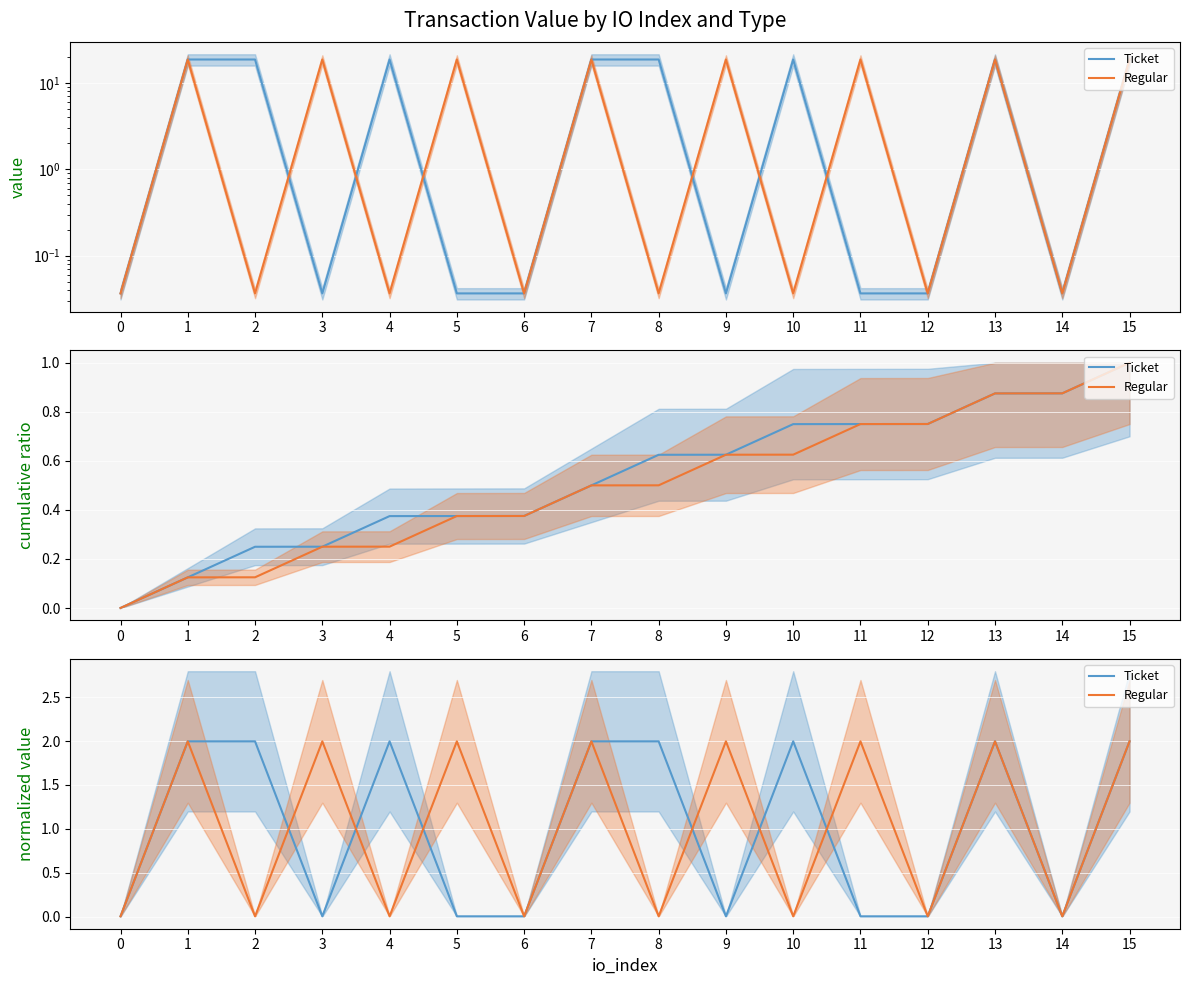

Count the number of data series in this chart.

2